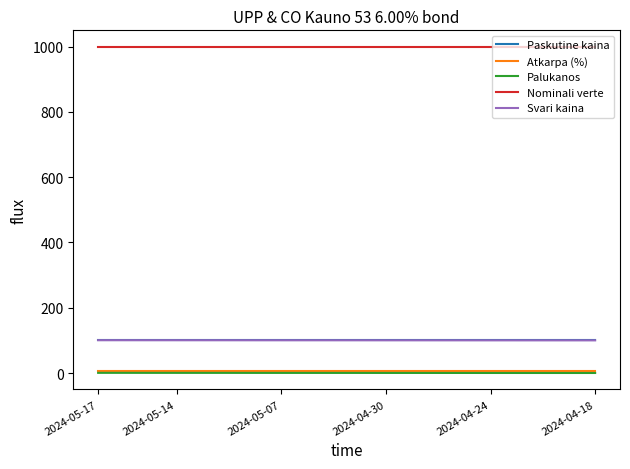

Which series has the largest total across all categories?

Nominali verte